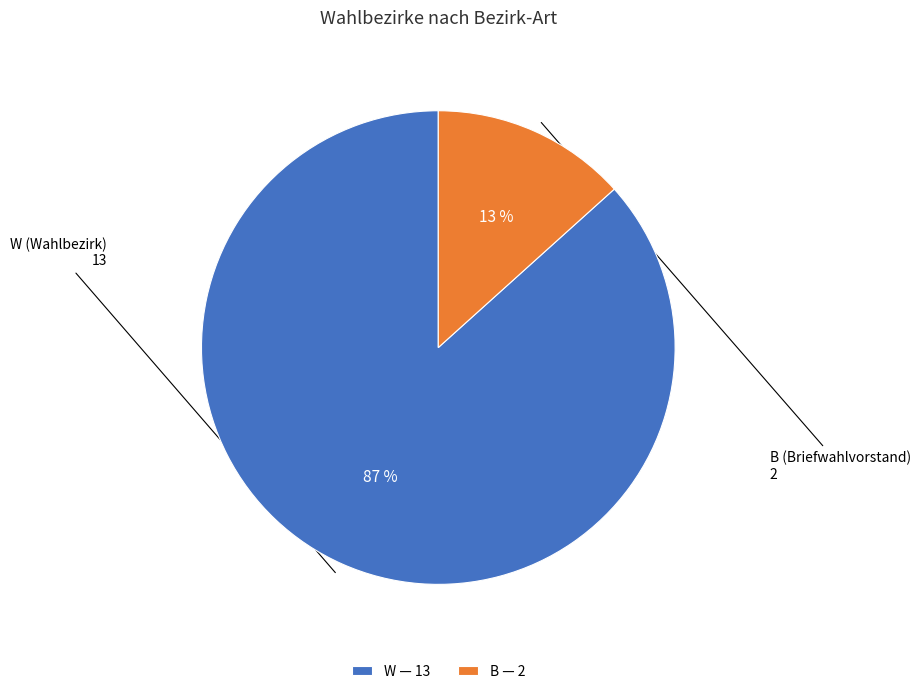

To the nearest percent, what is the combined percentage of W — 13 and B — 2?

100%